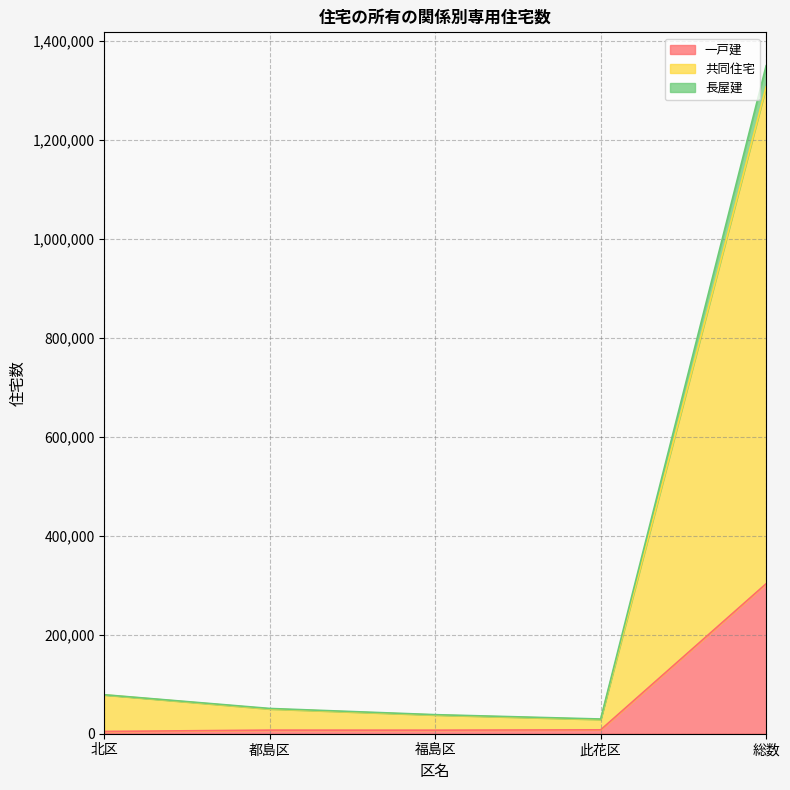

At which label does 一戸建 first exceed 7250?

此花区